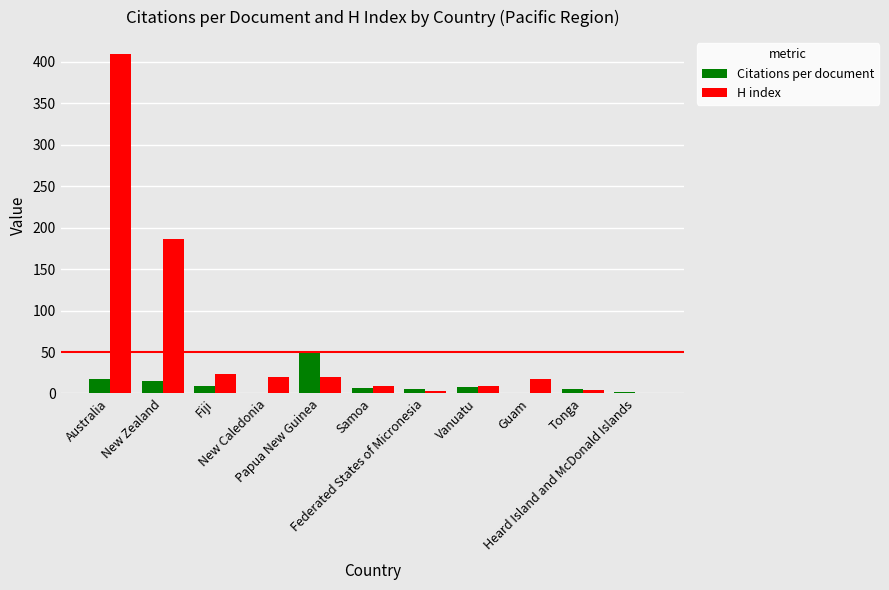

What is the highest value of the H index series?

409.0